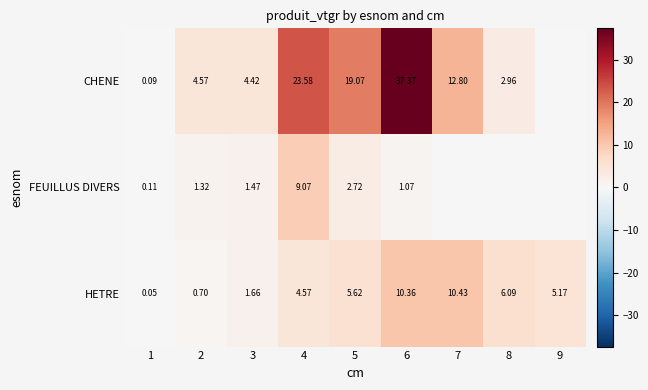

Rank the series at 1 from highest to lowest value.

FEUILLUS DIVERS, CHENE, HETRE